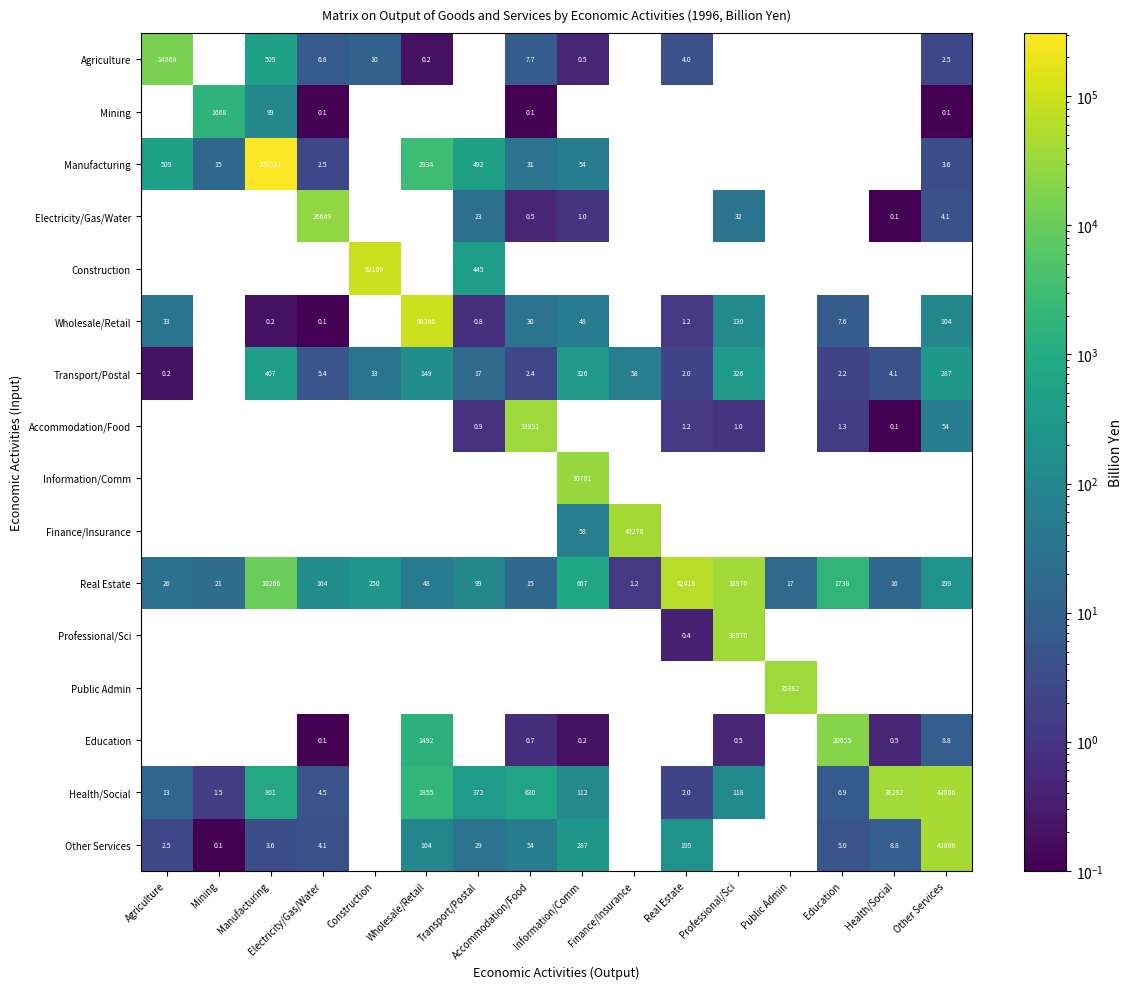

How many data points does each series have?

16